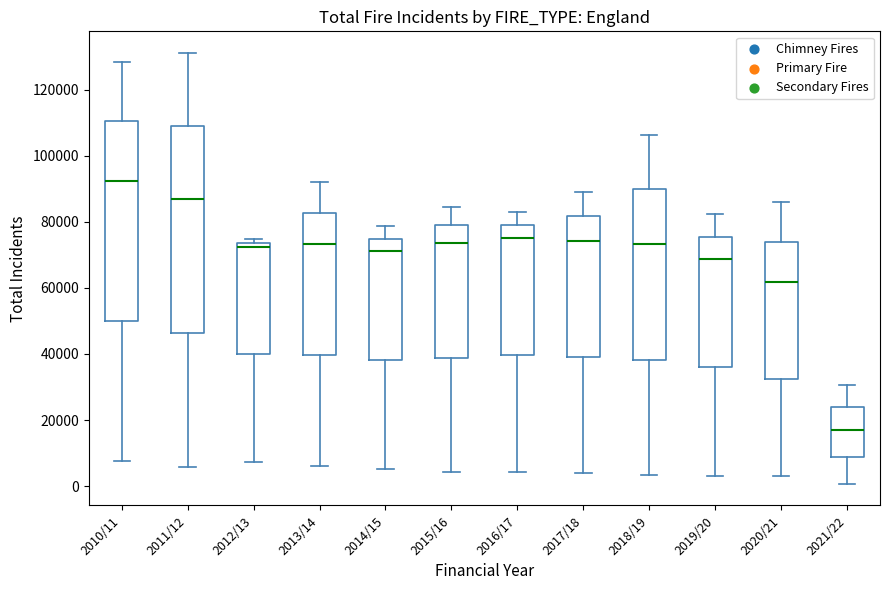

Reading left to right, transcribe this box plot: for each box, give where its median line is, the range the box spans, and where its two whiskers end, as read against the y-axis. The values are not printed on the chart, so give them approximately, as read against the axis.

2010/11: median 92000, box 50000 to 110000, whiskers 8000 to 128000
2011/12: median 86000, box 46000 to 110000, whiskers 6000 to 132000
2012/13: median 72000, box 40000 to 74000, whiskers 8000 to 74000 (just above the box's upper edge)
2013/14: median 74000, box 40000 to 82000, whiskers 6000 to 92000
2014/15: median 72000, box 38000 to 74000, whiskers 6000 to 78000
2015/16: median 74000, box 38000 to 80000, whiskers 4000 to 84000
2016/17: median 74000, box 40000 to 78000, whiskers 4000 to 82000
2017/18: median 74000, box 40000 to 82000, whiskers 4000 to 90000
2018/19: median 74000, box 38000 to 90000, whiskers 4000 to 106000
2019/20: median 68000, box 36000 to 76000, whiskers 4000 to 82000
2020/21: median 62000, box 32000 to 74000, whiskers 4000 to 86000
2021/22: median 16000, box 8000 to 24000, whiskers 0 to 30000